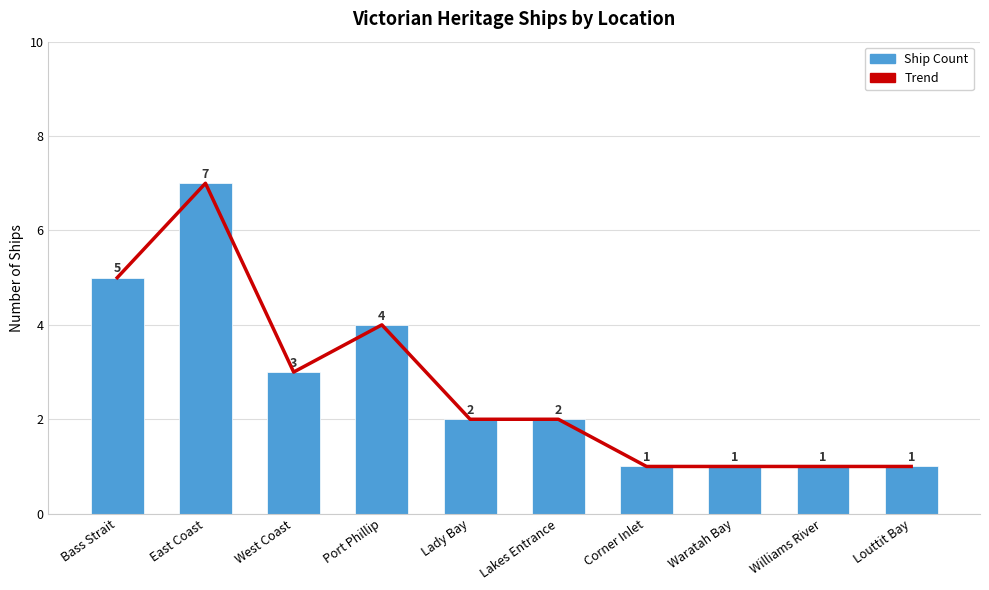

What is the value of the Ship Count bar at the 9th from the left?

1